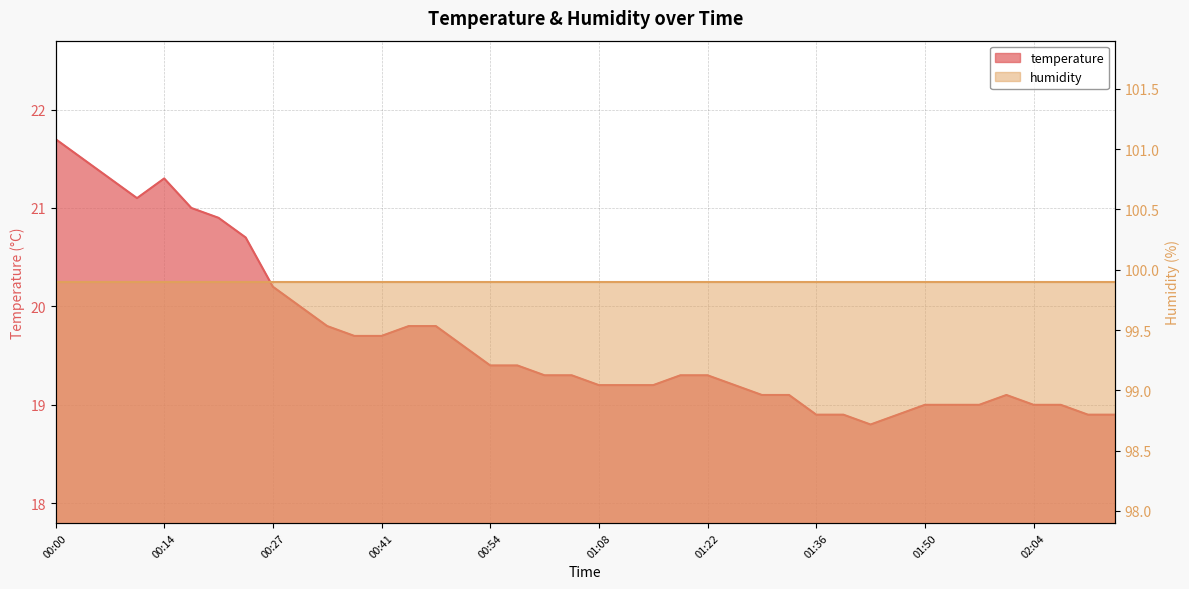

What is the sum of the values at 00:00 and 01:39?

40.6